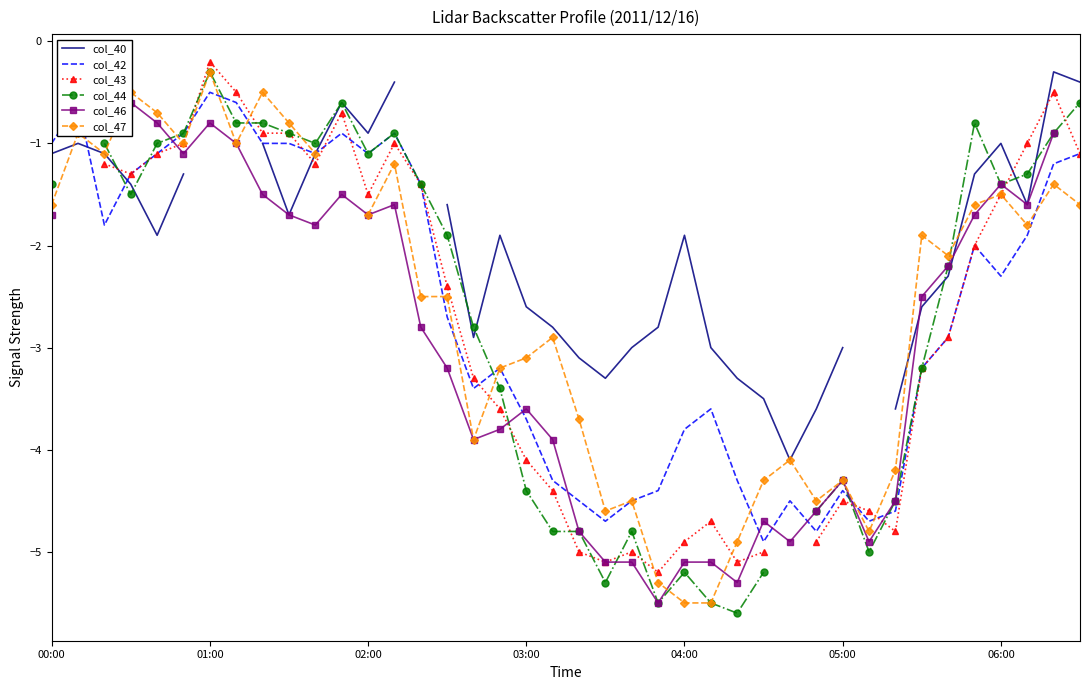

How many values in the col_40 series are below -2?

16